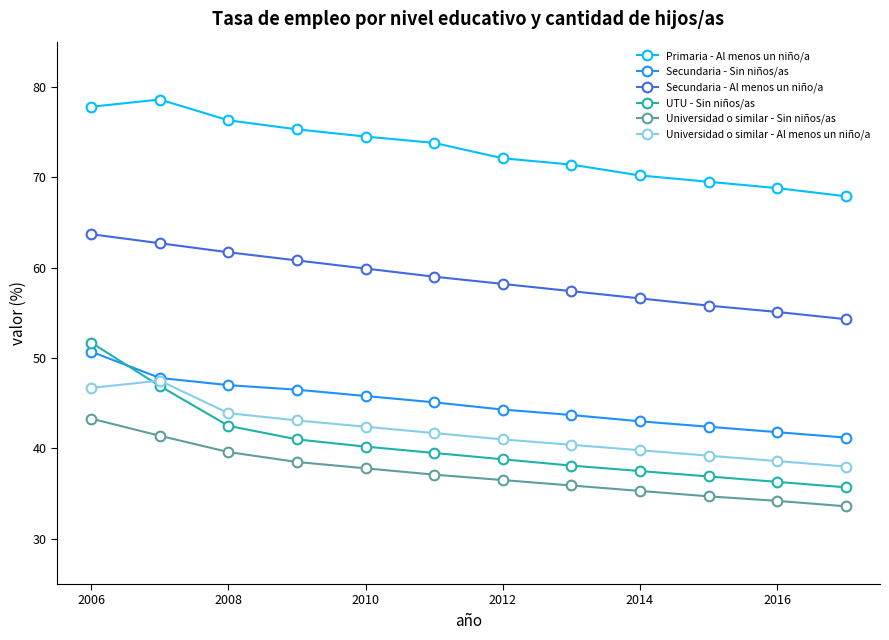

What is the minimum value shown in the chart?

33.6